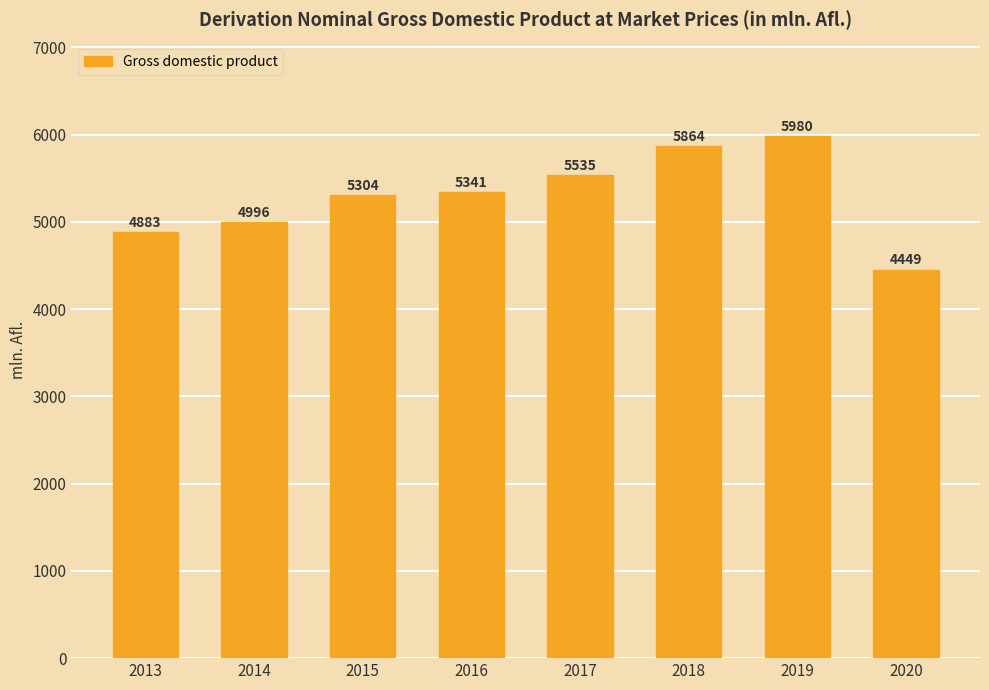

What is the difference between the maximum and minimum values?

1531.0